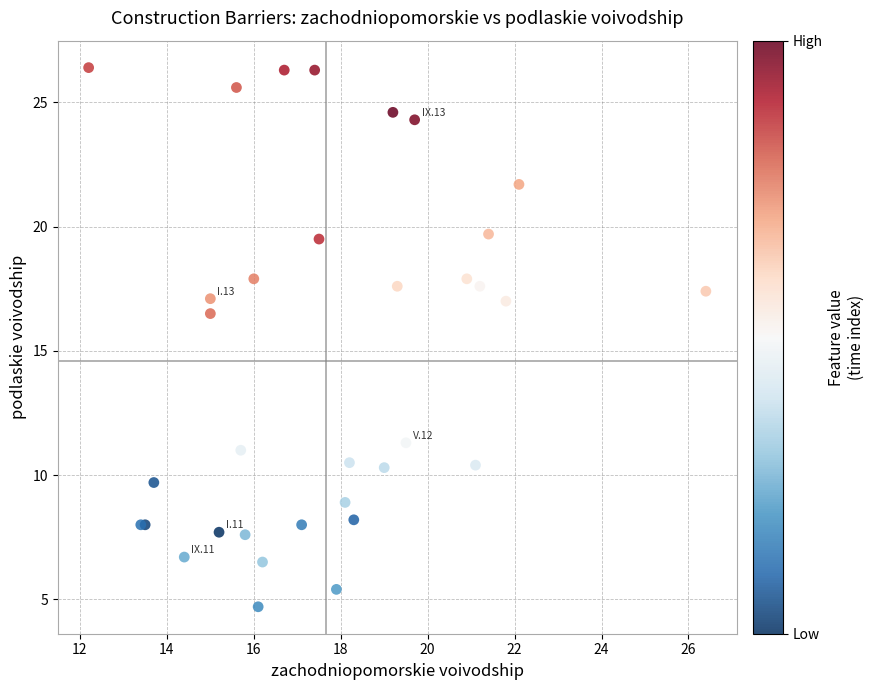

What Y value in the scatter plot is closest to 15?

16.5